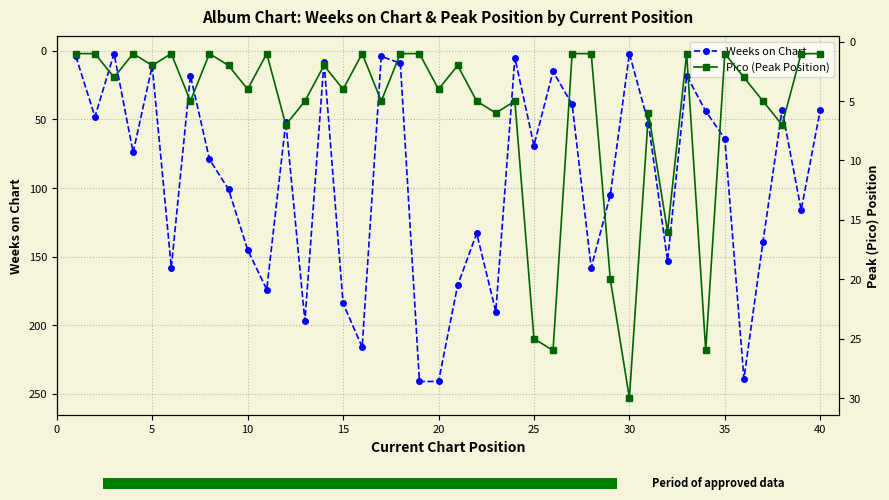

What is the maximum value for Weeks on Chart?

241